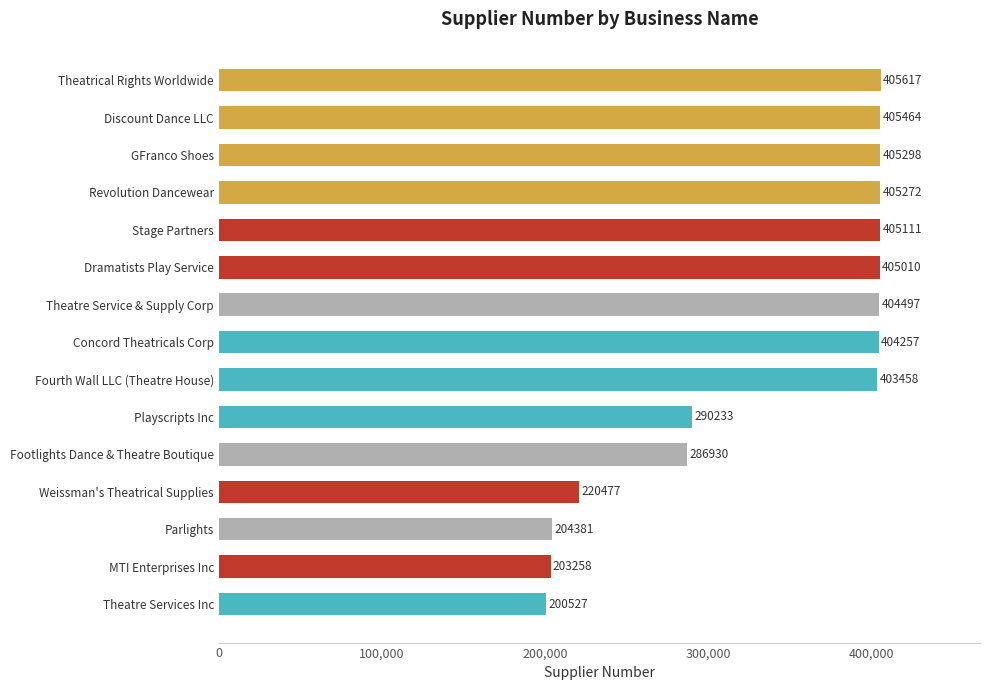

At which category does the chart reach its peak across all series?

Theatrical Rights Worldwide